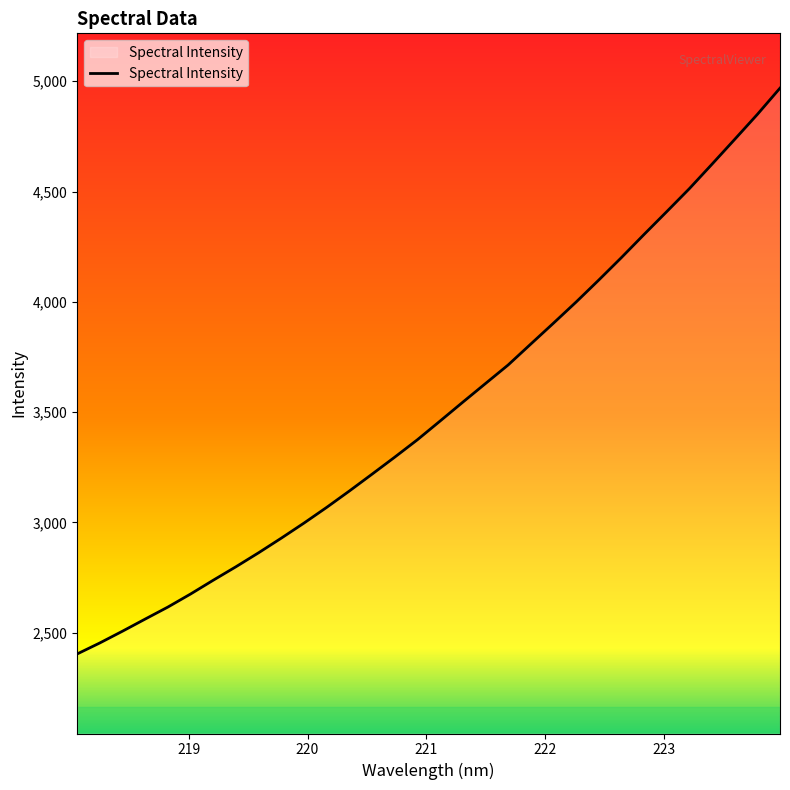

How many distinct data groups are displayed?

1